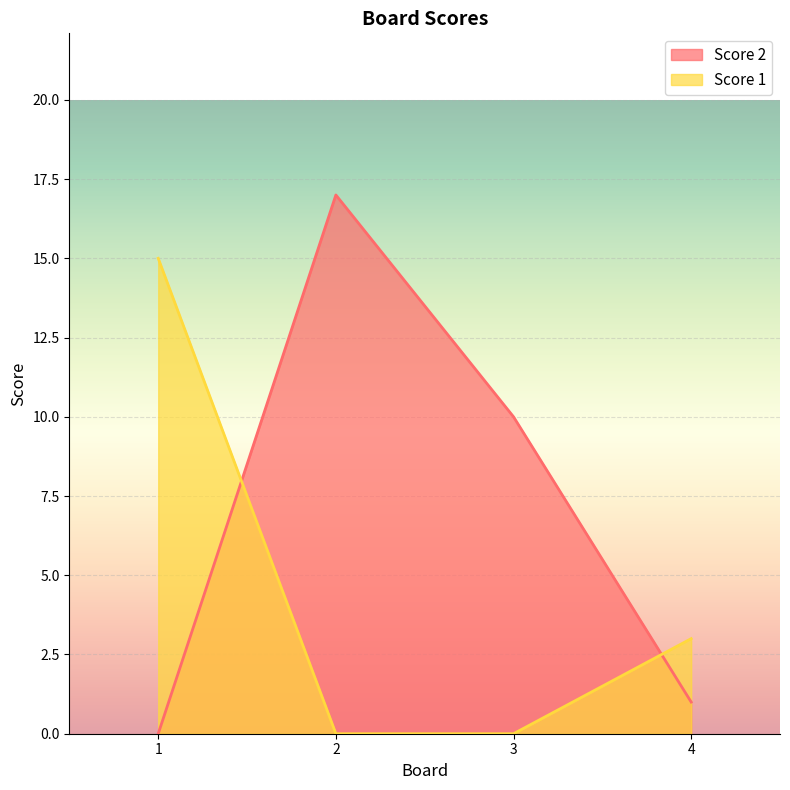

What is the difference between the Score 2 values at 4 and 3?

9